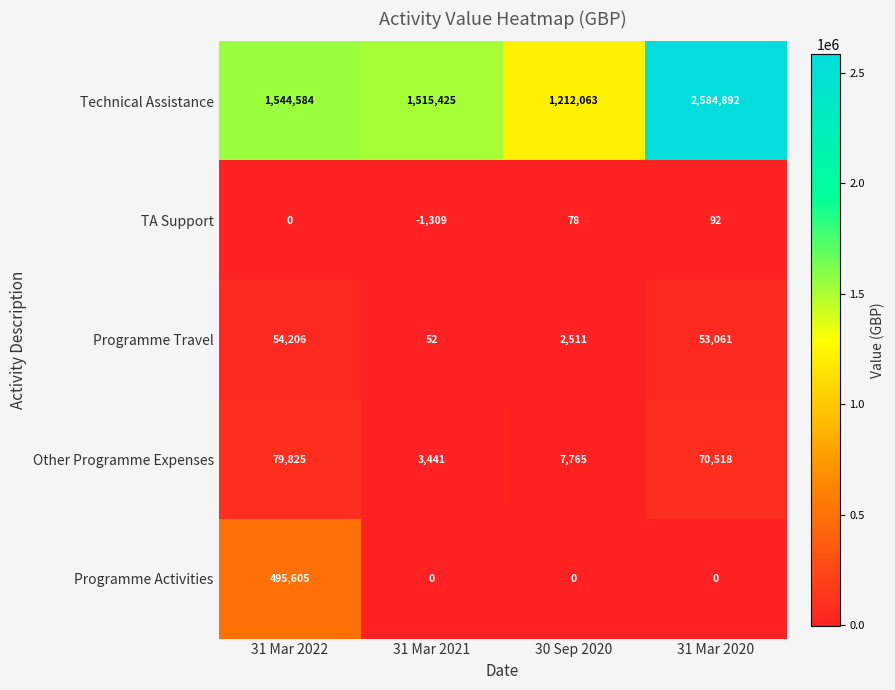

At how many categories does at least one series exceed 1351176?

3